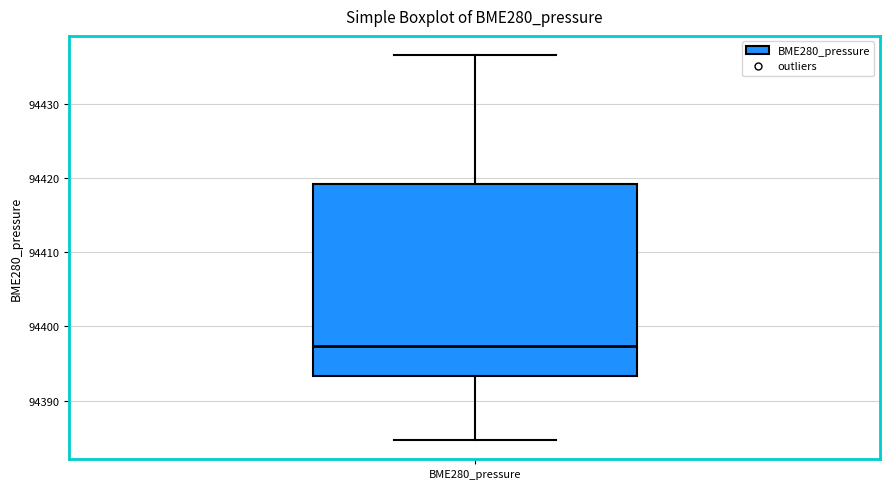

Read this box plot against the y-axis: the position of the median line, the range covered by the box, and the ends of both whiskers. The values are not printed on the chart, so give them approximately, as read against the axis.

median 94397, box 94393 to 94419, whiskers 94385 to 94437